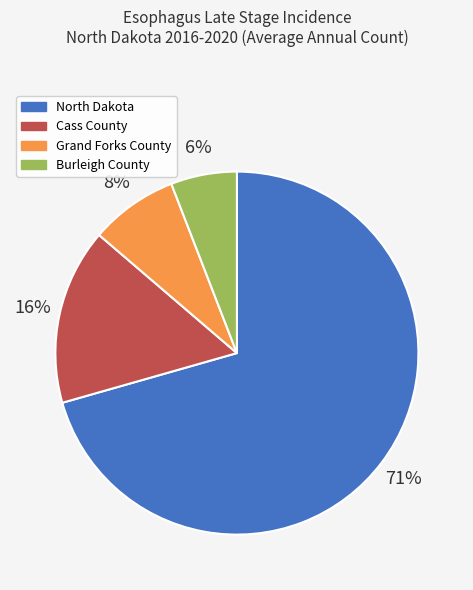

To the nearest percent, what is the combined percentage of North Dakota and Burleigh County?

76%